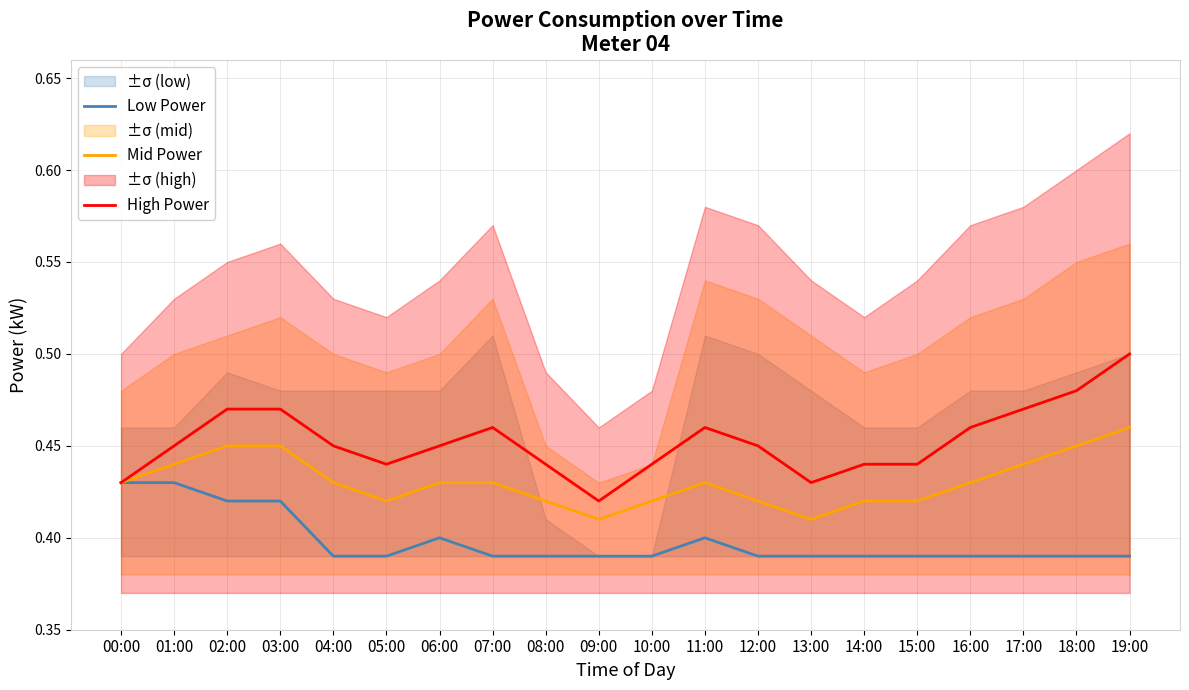

What is the value of the High Power point at the 12th from the left?

0.5